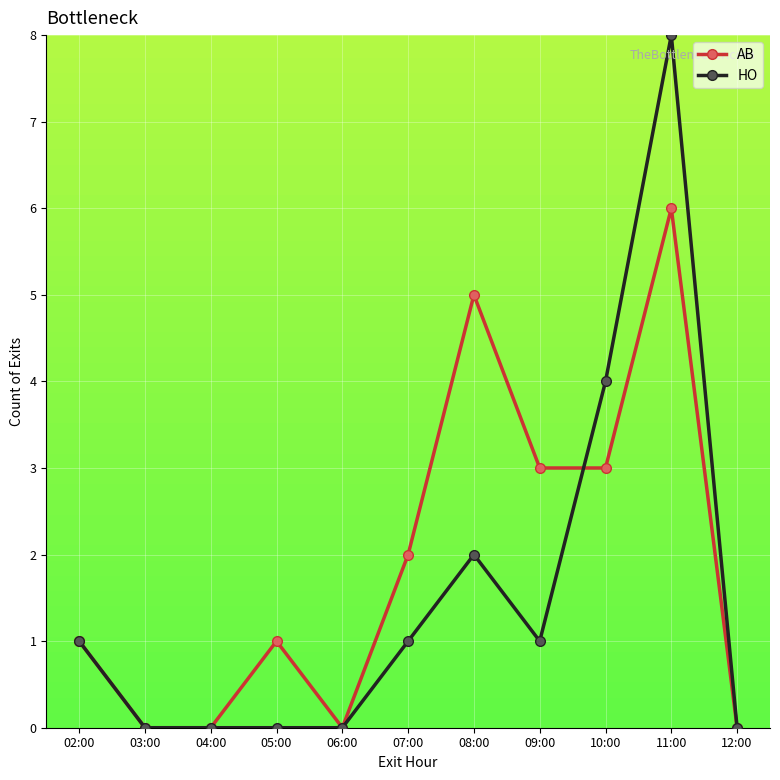

What is the highest value of the HO series?

8